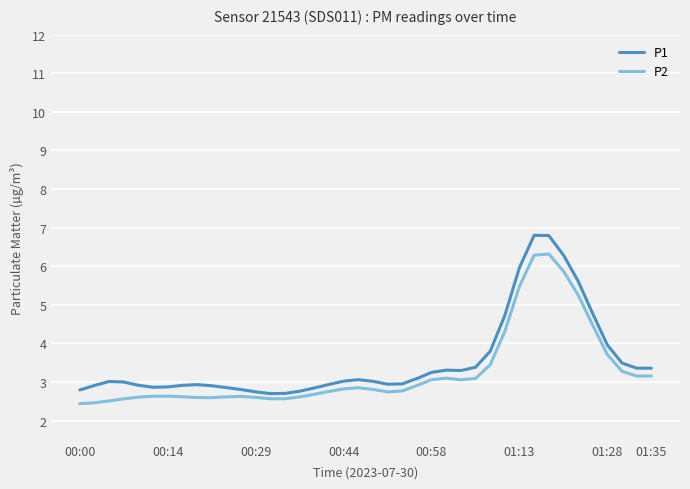

List the series in order of their peak value, lowest first.

P2, P1